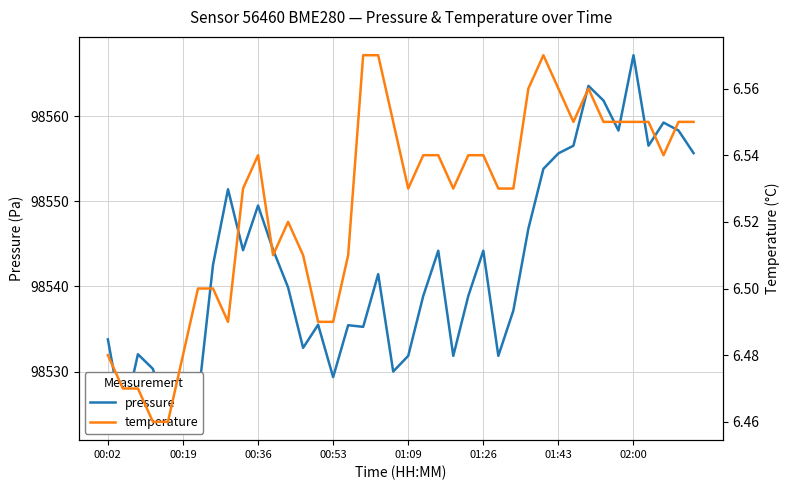

What are all the series names shown in the legend?

pressure, temperature